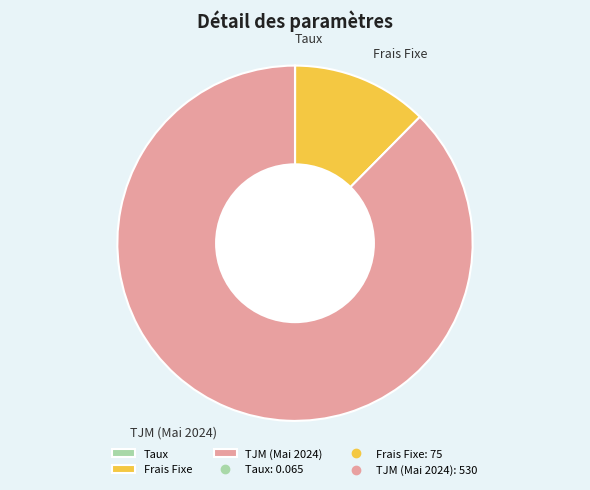

Is there any slice that represents more than half of the pie?

Yes